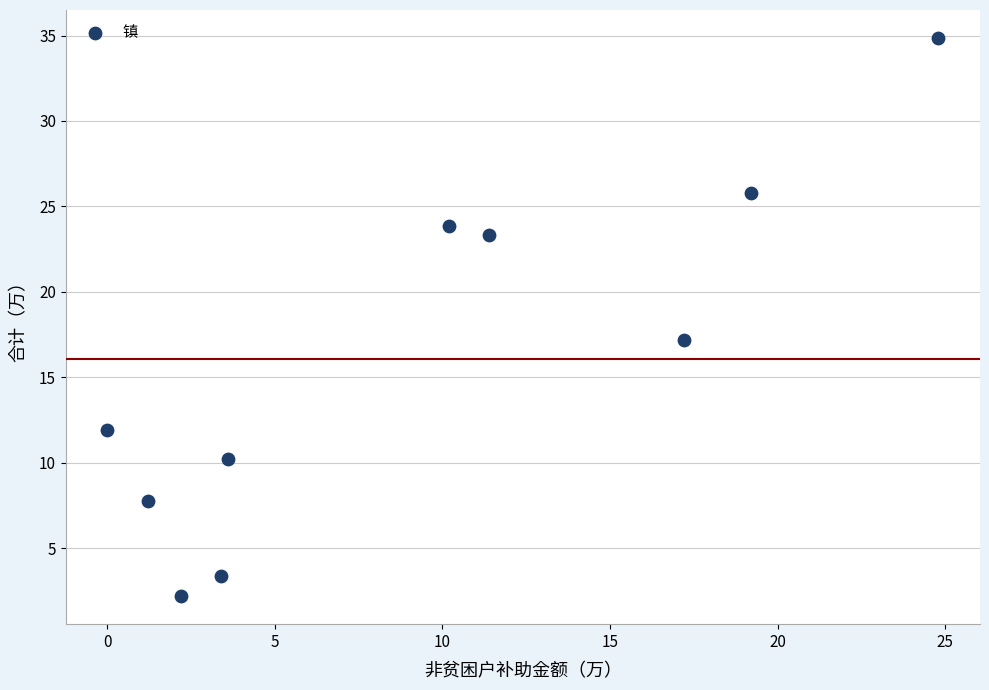

What is the range of Y values (max minus min)?

32.7